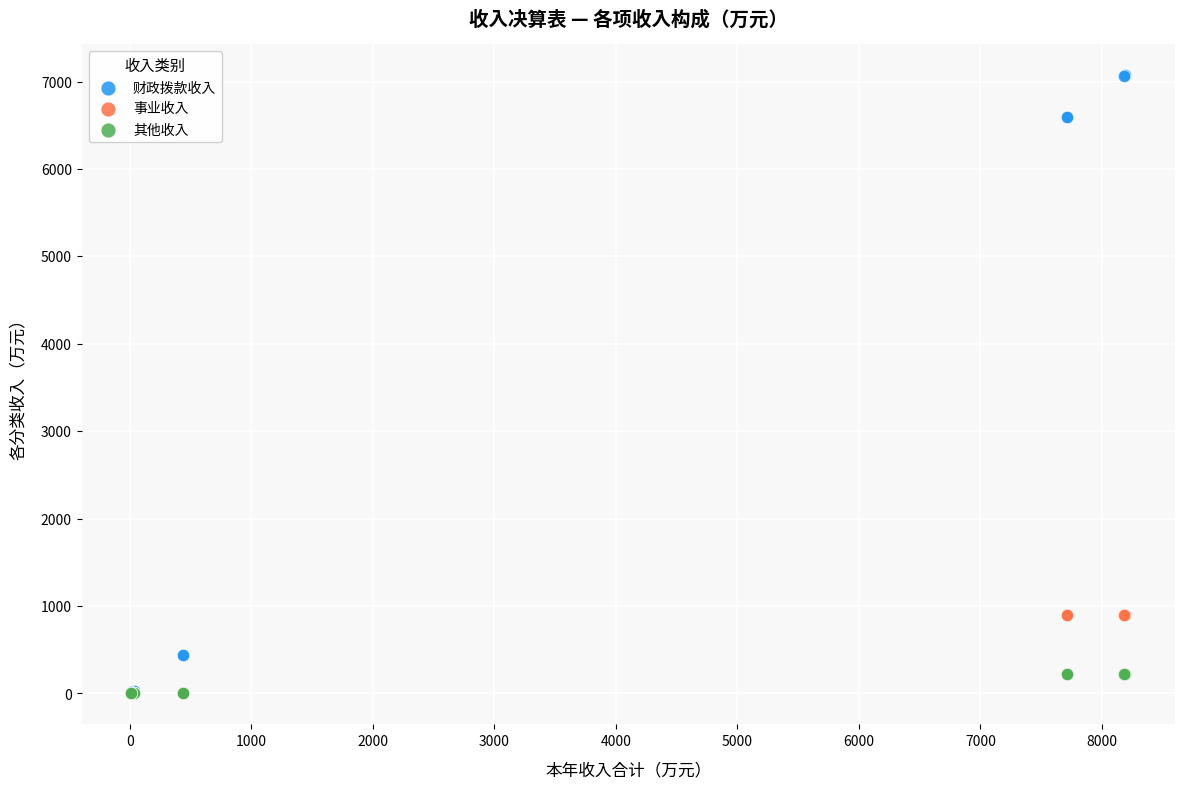

Which series reaches the maximum Y coordinate?

财政拨款收入